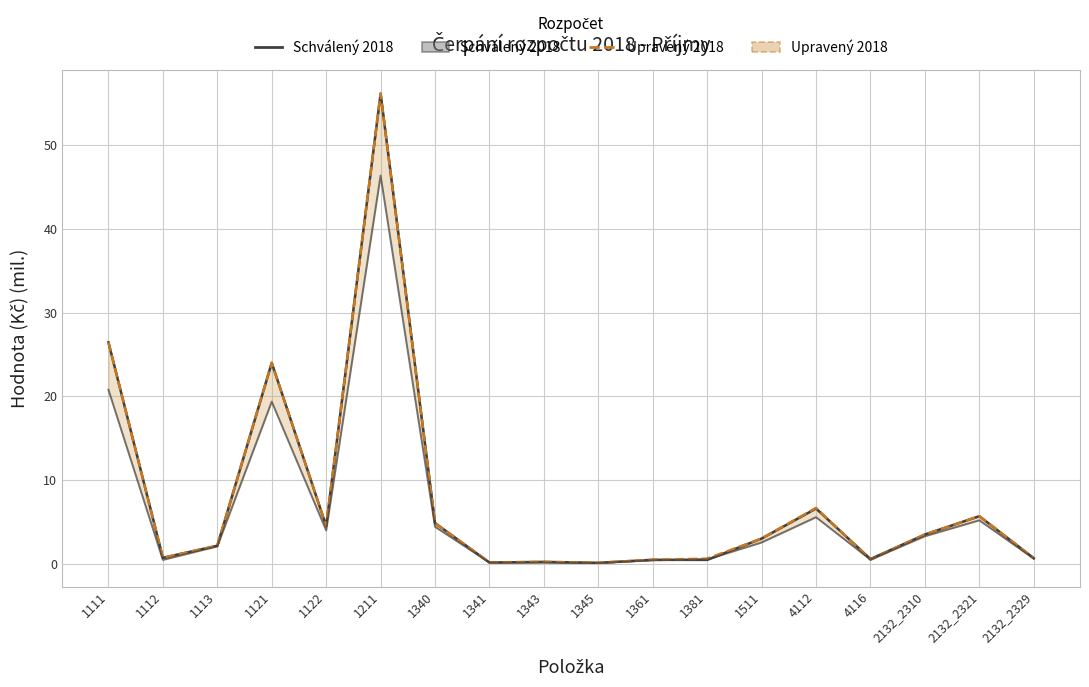

Reading left to right, transcribe all the data shown in this chart.

Schválený 2018: 1111=26.5	1112=0.7	1113=2.1	1121=24.0	1122=4.5	1211=56.2	1340=4.8	1341=0.1	1343=0.2	1345=0.1	1361=0.5	1381=0.5	1511=3.0	4112=6.6	4116=0.6	2132_2310=3.5	2132_2321=5.7	2132_2329=0.7
Upravený 2018: 1111=26.5	1112=0.7	1113=2.1	1121=24.0	1122=4.5	1211=56.2	1340=4.8	1341=0.1	1343=0.2	1345=0.1	1361=0.5	1381=0.6	1511=3.0	4112=6.7	4116=0.5	2132_2310=3.5	2132_2321=5.7	2132_2329=0.7
čerpání 2018: 1111=20.8	1112=0.4	1113=2.1	1121=19.4	1122=4.0	1211=46.4	1340=4.4	1341=0.1	1343=0.1	1345=0.1	1361=0.4	1381=0.5	1511=2.5	4112=5.6	4116=0.5	2132_2310=3.3	2132_2321=5.2	2132_2329=0.6